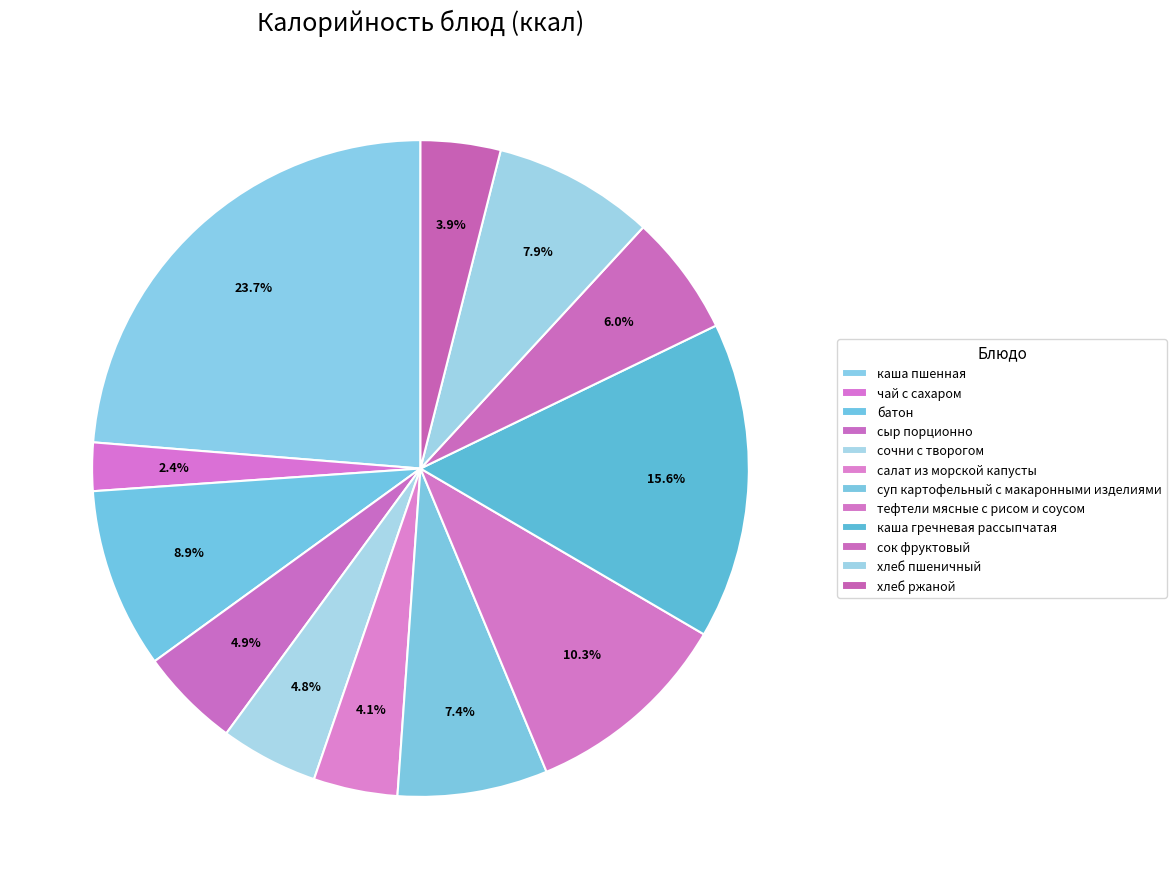

Is it true that сочни с творогом is 19% of the pie?

False